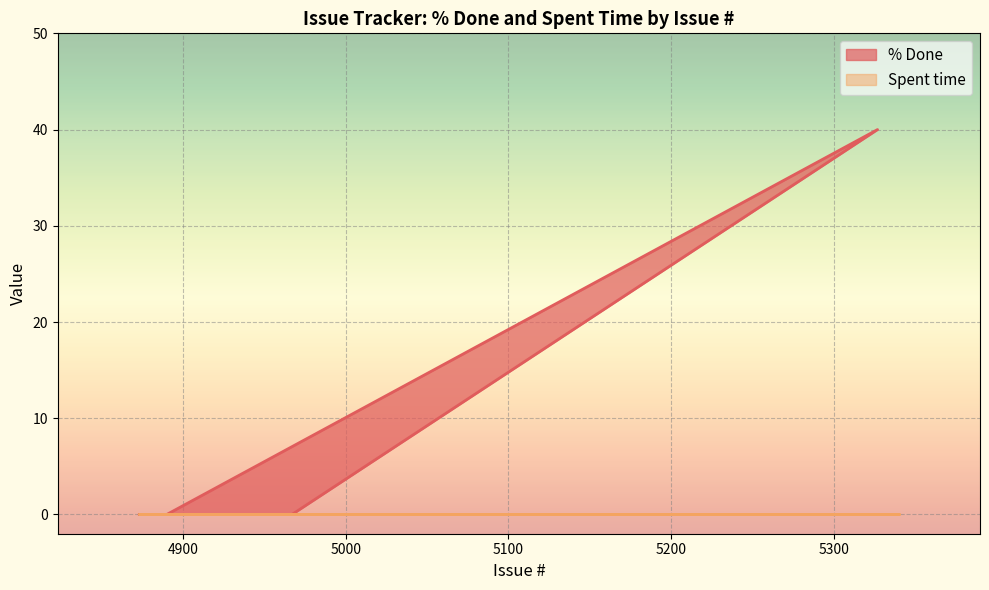

Does the chart display data point markers on the line(s)?

No